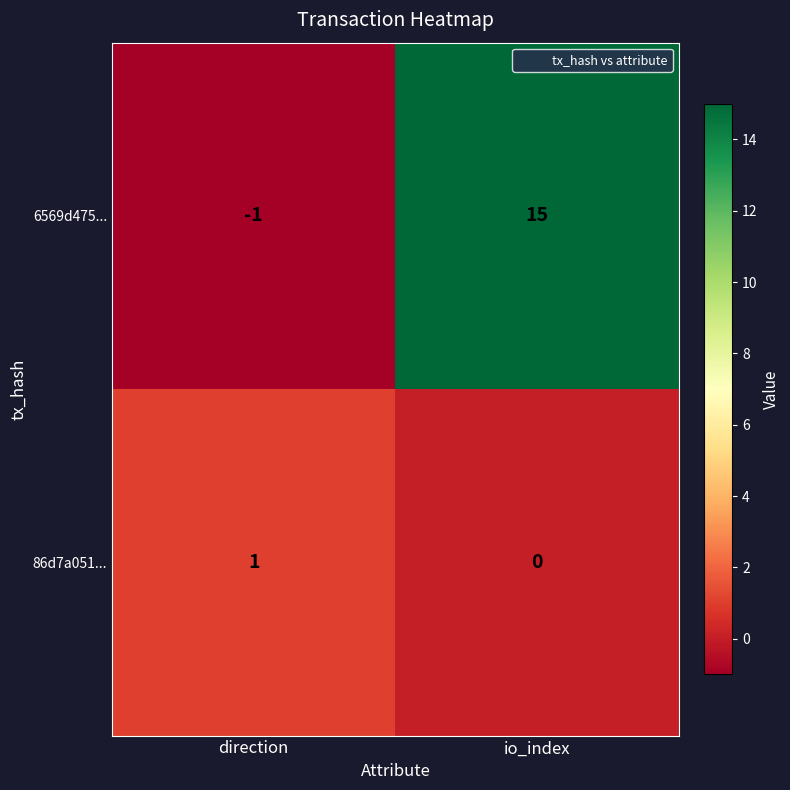

What is the maximum value for 6569d475...?

15